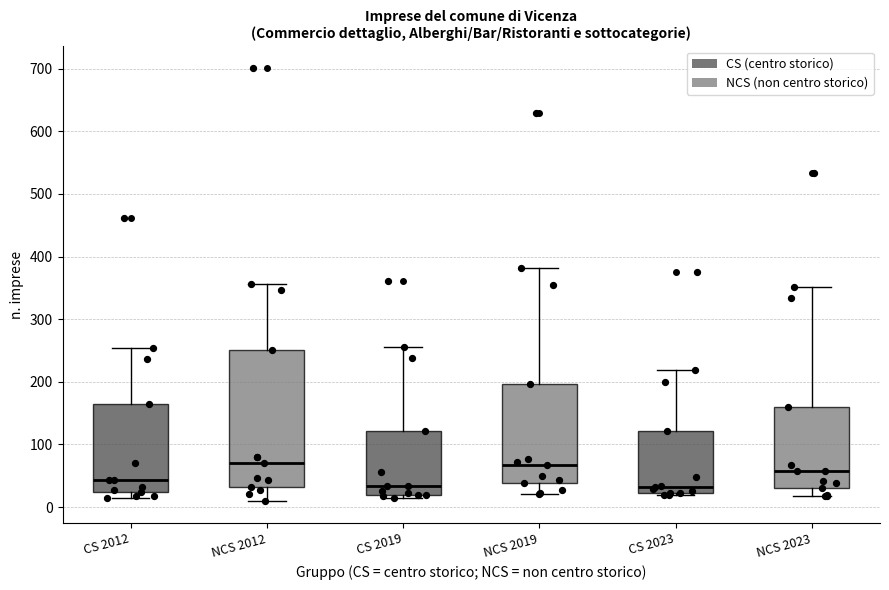

Reading left to right, transcribe this box plot: for each box, give where its median line is, the range the box spans, and where its two whiskers end, as read against the y-axis. The values are not printed on the chart, so give them approximately, as read against the axis.

CS 2012: median 40, box 20 to 160, whiskers 10 to 250
NCS 2012: median 70, box 30 to 250, whiskers 10 to 360
CS 2019: median 30, box 20 to 120, whiskers 10 to 260
NCS 2019: median 70, box 40 to 200, whiskers 20 to 380
CS 2023: median 30, box 20 to 120, whiskers 20 (just below the box's lower edge) to 220
NCS 2023: median 60, box 30 to 160, whiskers 20 to 350